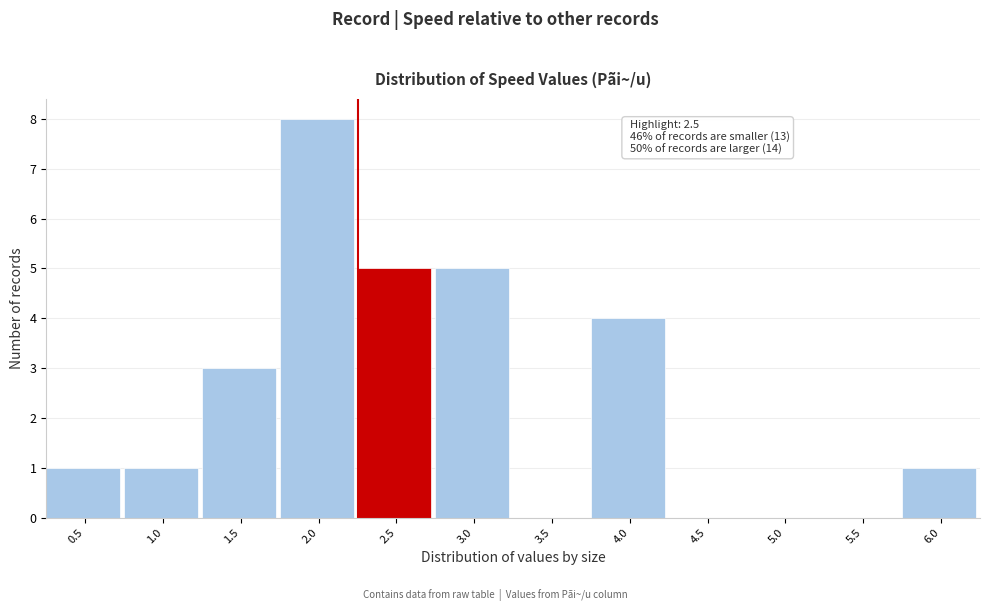

Reading left to right, what are all the values shown in this chart?

0.5=1	1.0=1	1.5=3	2.0=8	2.5=5	3.0=5	3.5=0	4.0=4	4.5=0	5.0=0	5.5=0	6.0=1